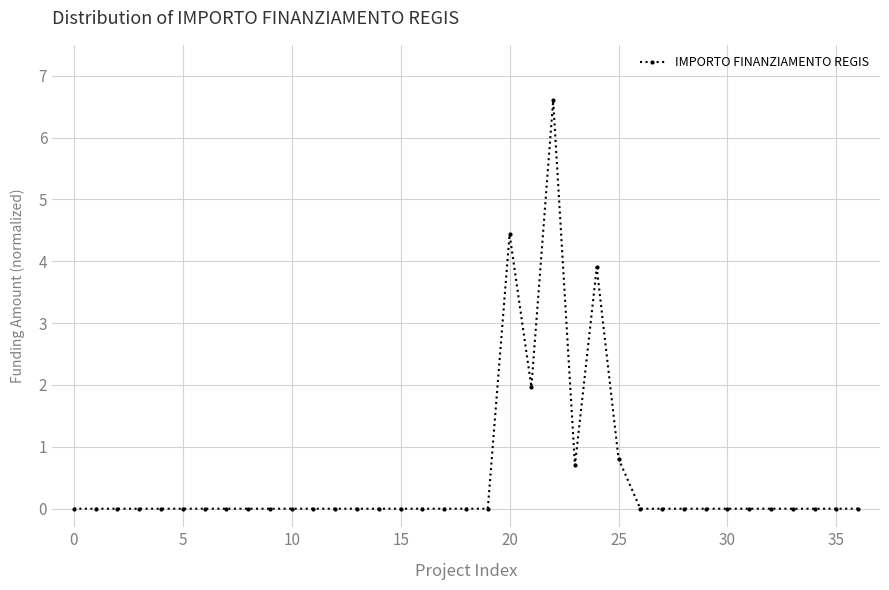

What is the sum of all values?

18.4